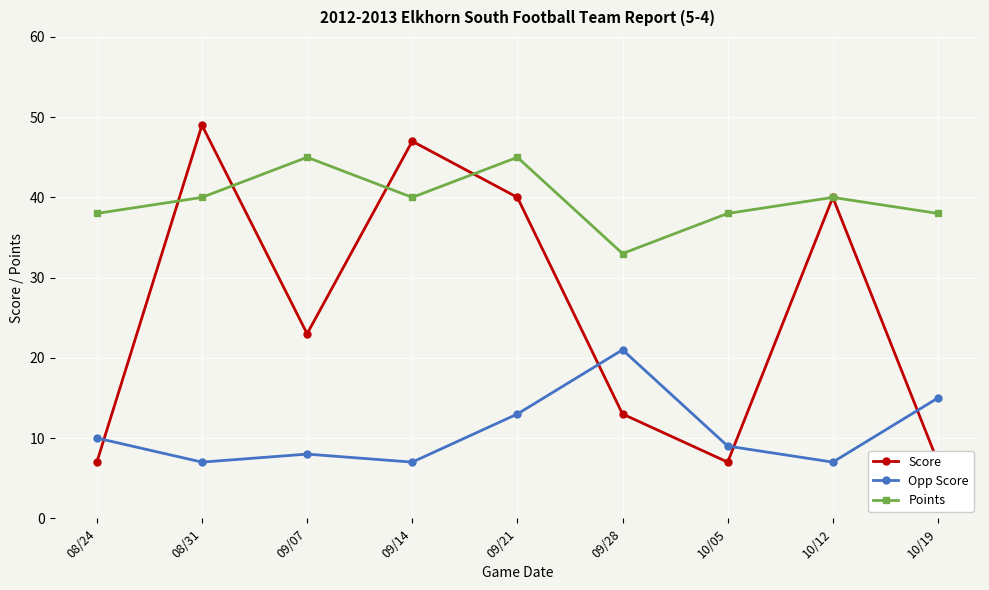

How many distinct data groups are displayed?

3